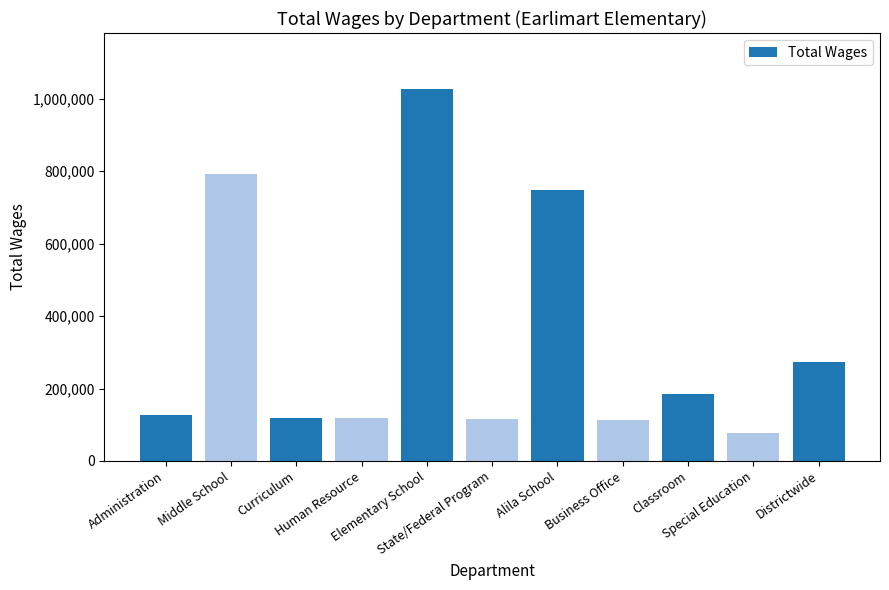

What is the change in value from Middle School to Alila School?

-43919